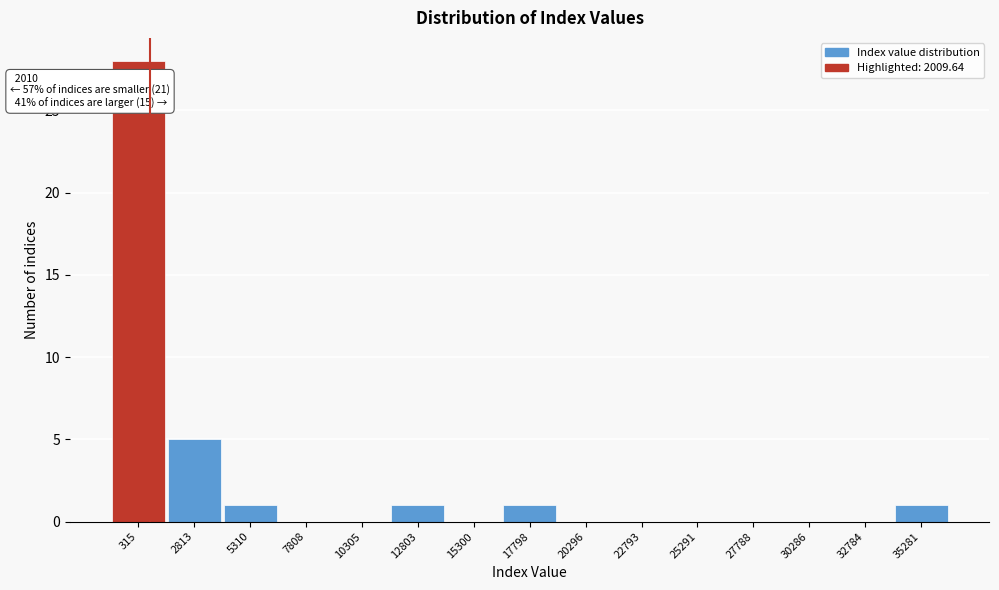

Reading left to right, extract all data points from this chart.

315=28	2813=5	5310=1	7808=0	10305=0	12803=1	15300=0	17798=1	20296=0	22793=0	25291=0	27788=0	30286=0	32784=0	35281=1